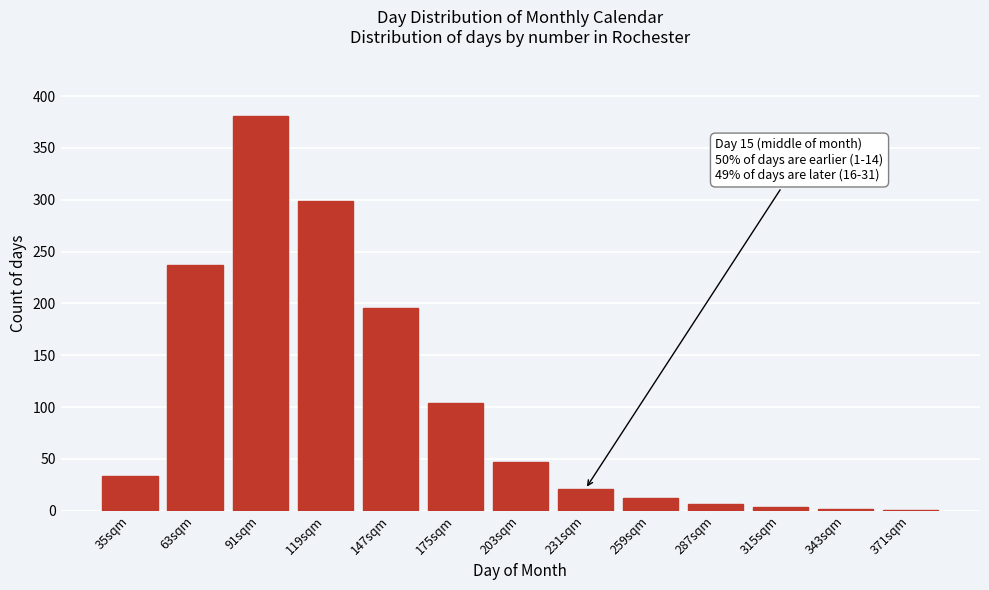

Where is the data nearest to the value 191?

147sqm